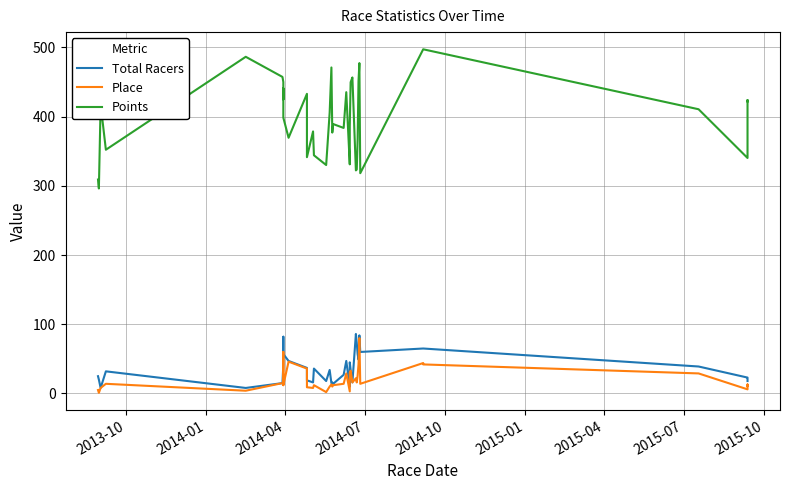

True or false: Total Racers and Place cross at least once.

False